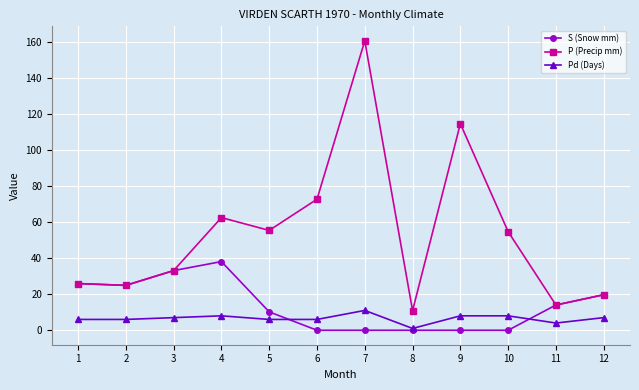

Which series changed the most between 3 and 9?

P (Precip mm)